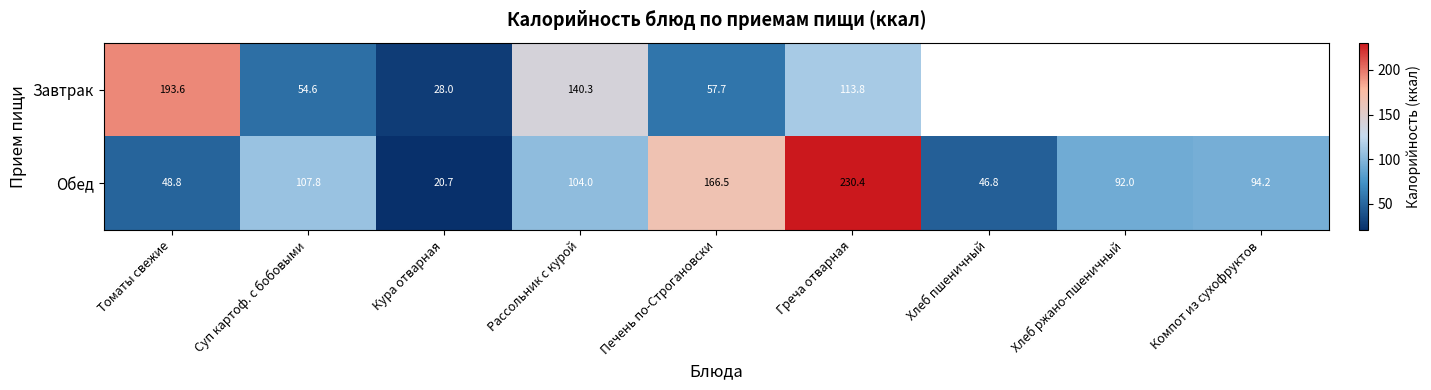

What is the difference between the highest and lowest values at Греча отварная?

116.6